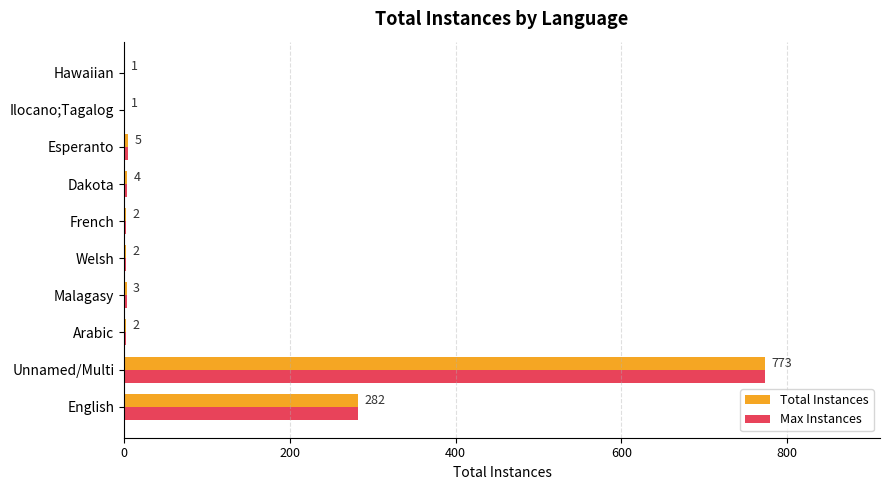

At which category is the sum across all series the highest?

Unnamed/Multi